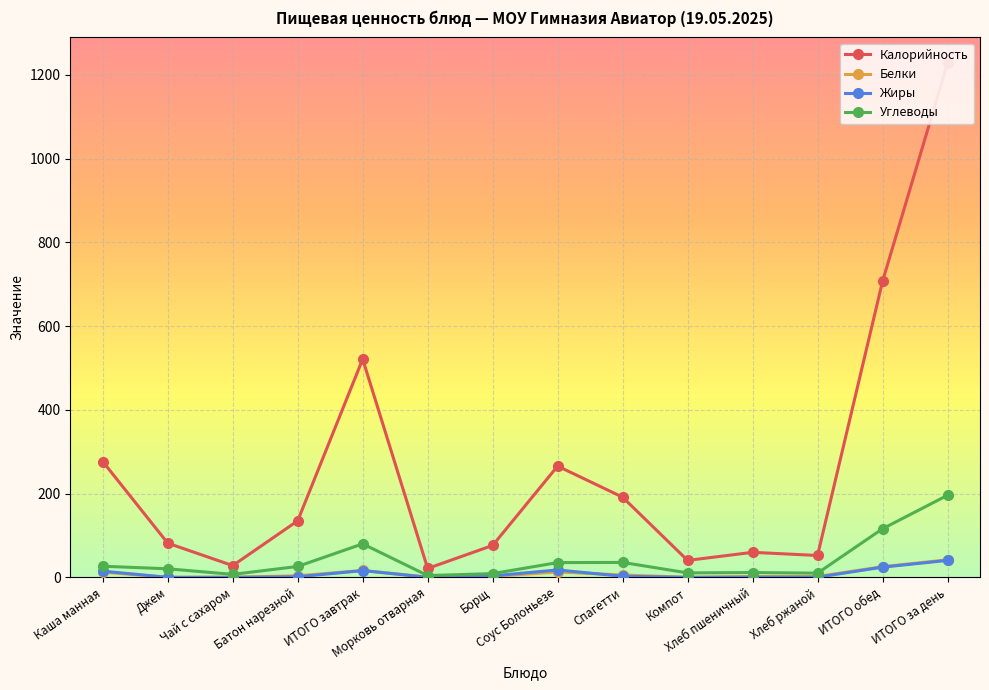

Which series has the largest total across all categories?

Калорийность